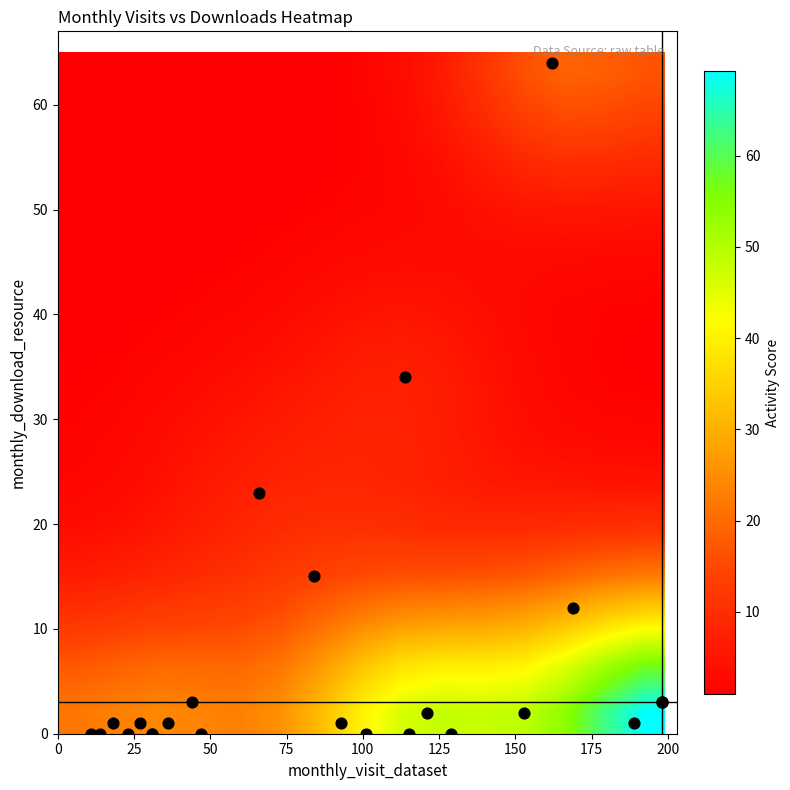

Count the number of categories in the chart.

23